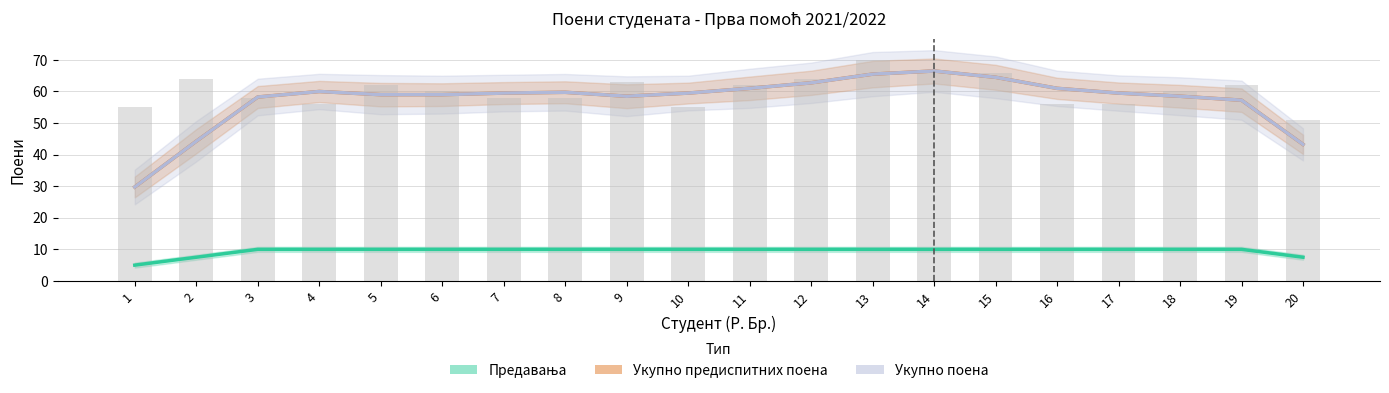

What is the value of the Укупно поена (бар) bar at the 5th from the left?

62.0